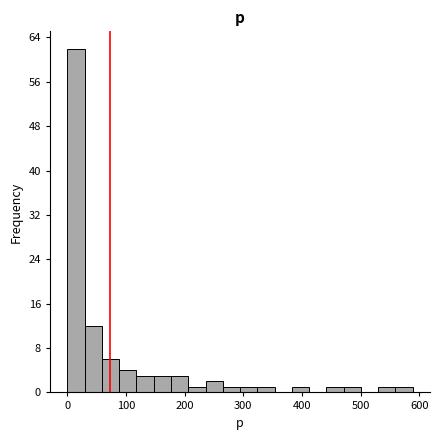

Read against the x-axis, roughly where is the centre of the tallest bar?

10